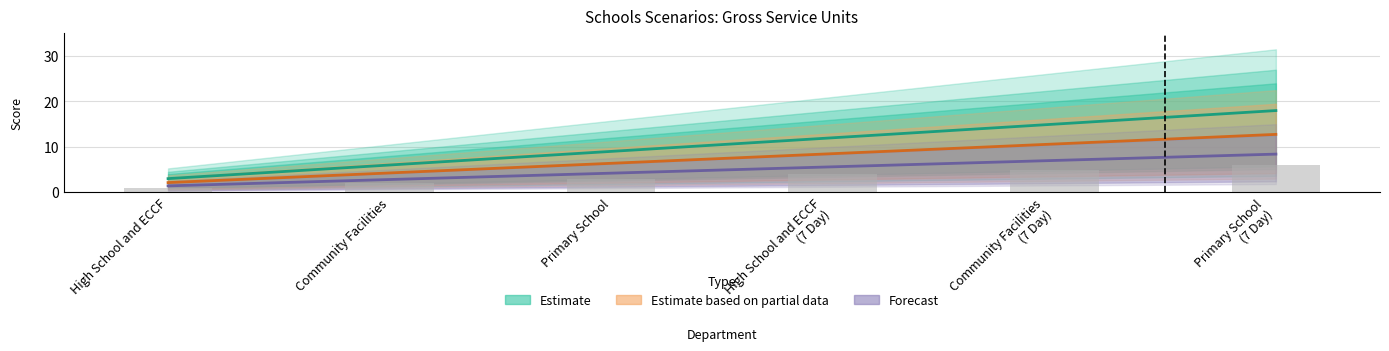

The value of Forecast at High School and ECCF
(7 Day) is 7.6. True or false?

False